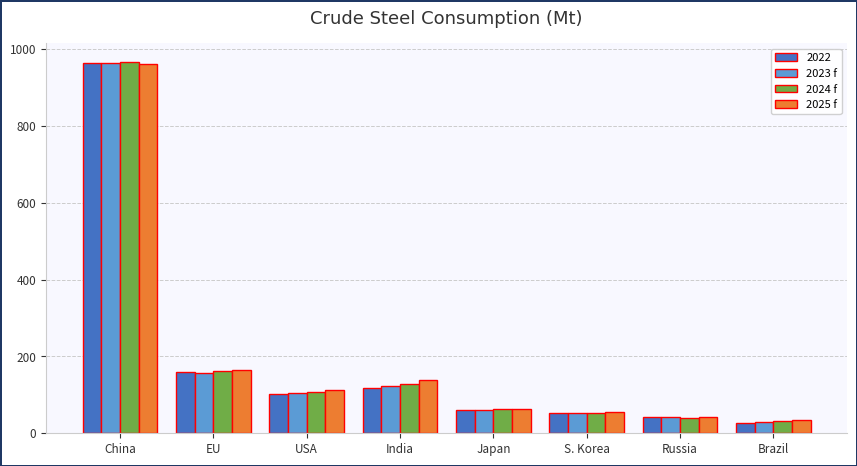

Which label corresponds to the largest value in the chart?

China